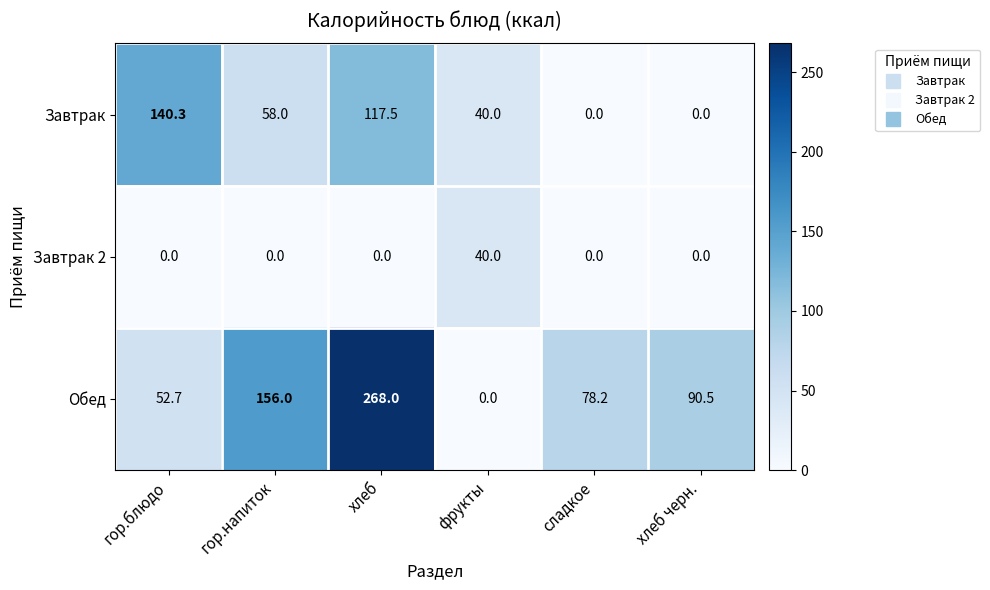

At гор.напиток, list the series in order from largest to smallest.

Обед, Завтрак, Завтрак 2